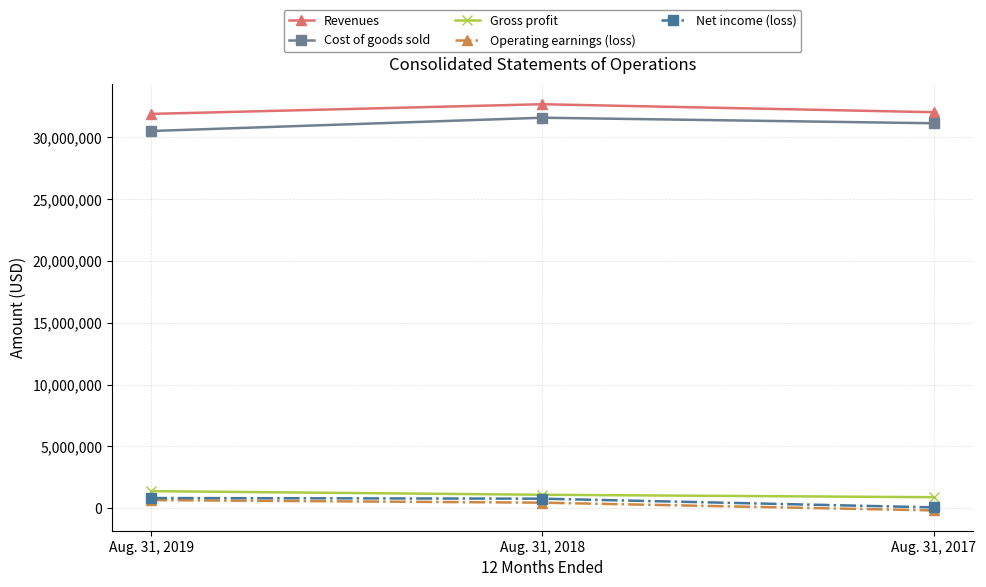

What is the sum of the Revenues values at Aug. 31, 2019 and Aug. 31, 2018?

64583800